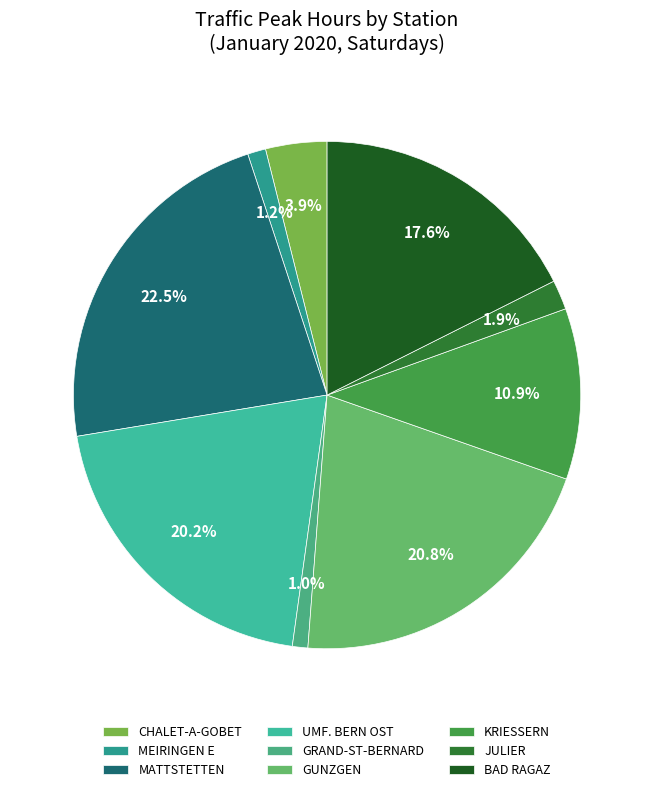

How many segments does this pie chart have?

9